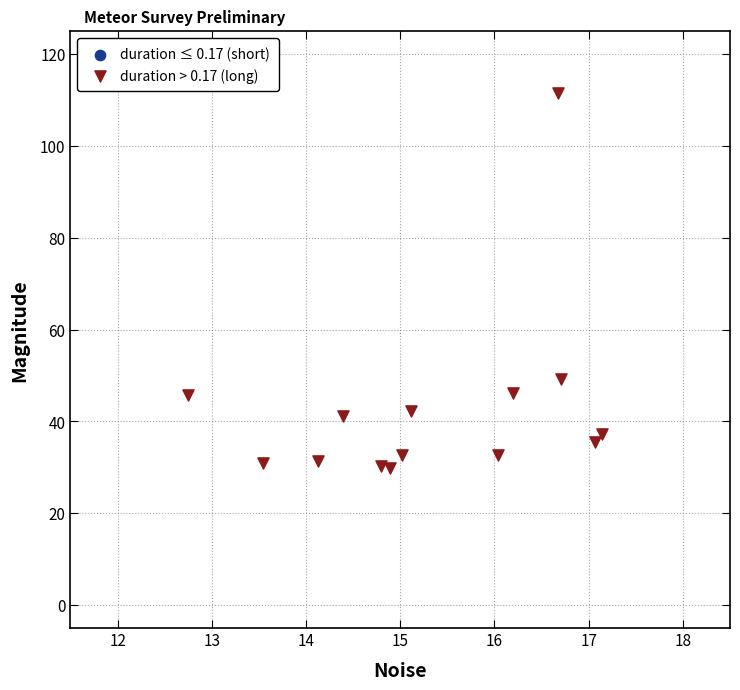

What Y value in the scatter plot is closest to 70?

49.3